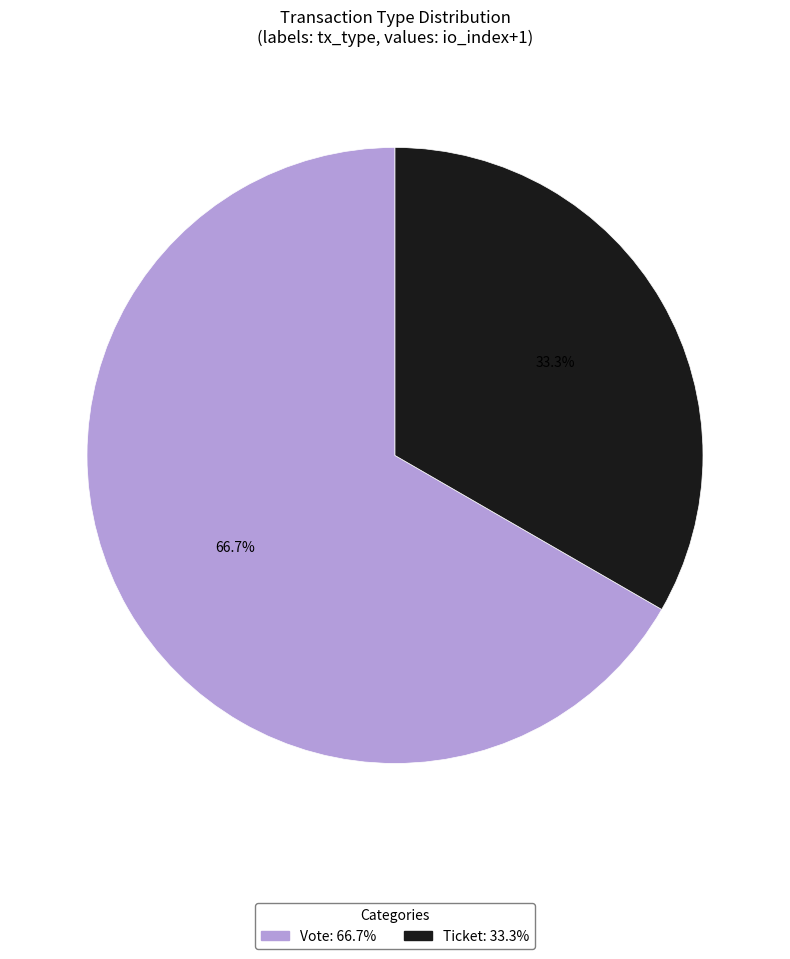

Does any single category account for the majority?

Yes